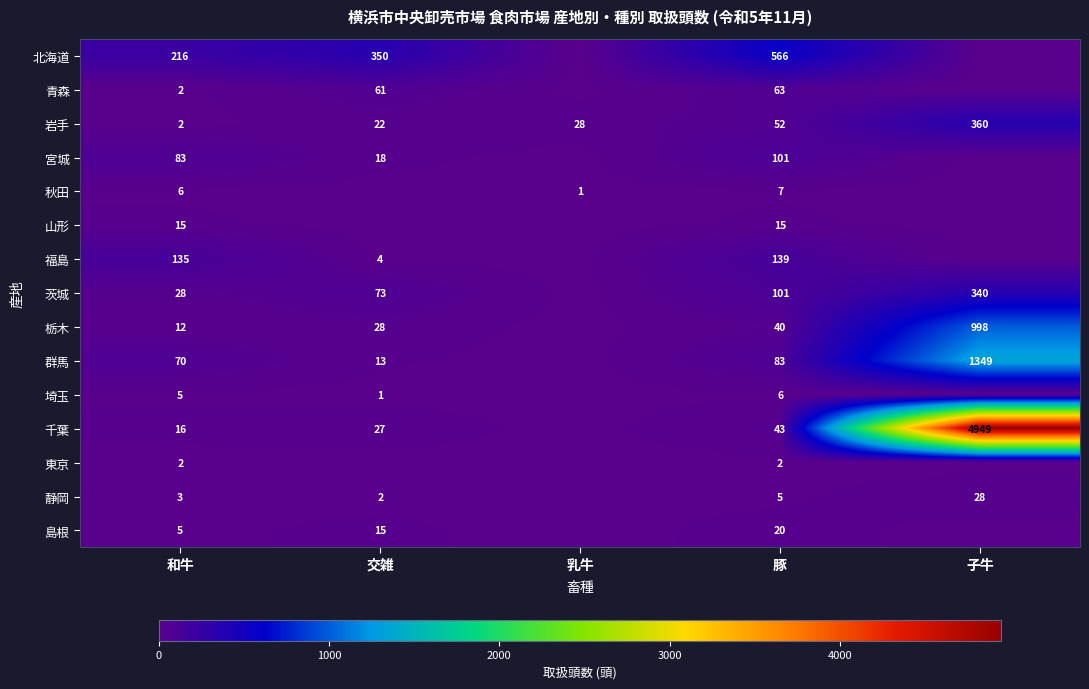

The 東京 series shows 3 at 和牛. True or false?

False